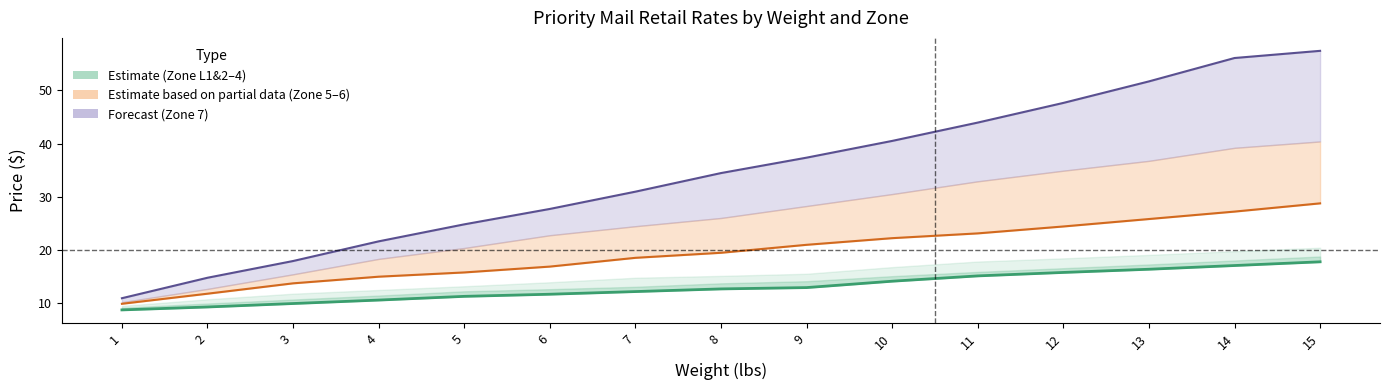

What is the difference between the highest and lowest values at 2?

5.5